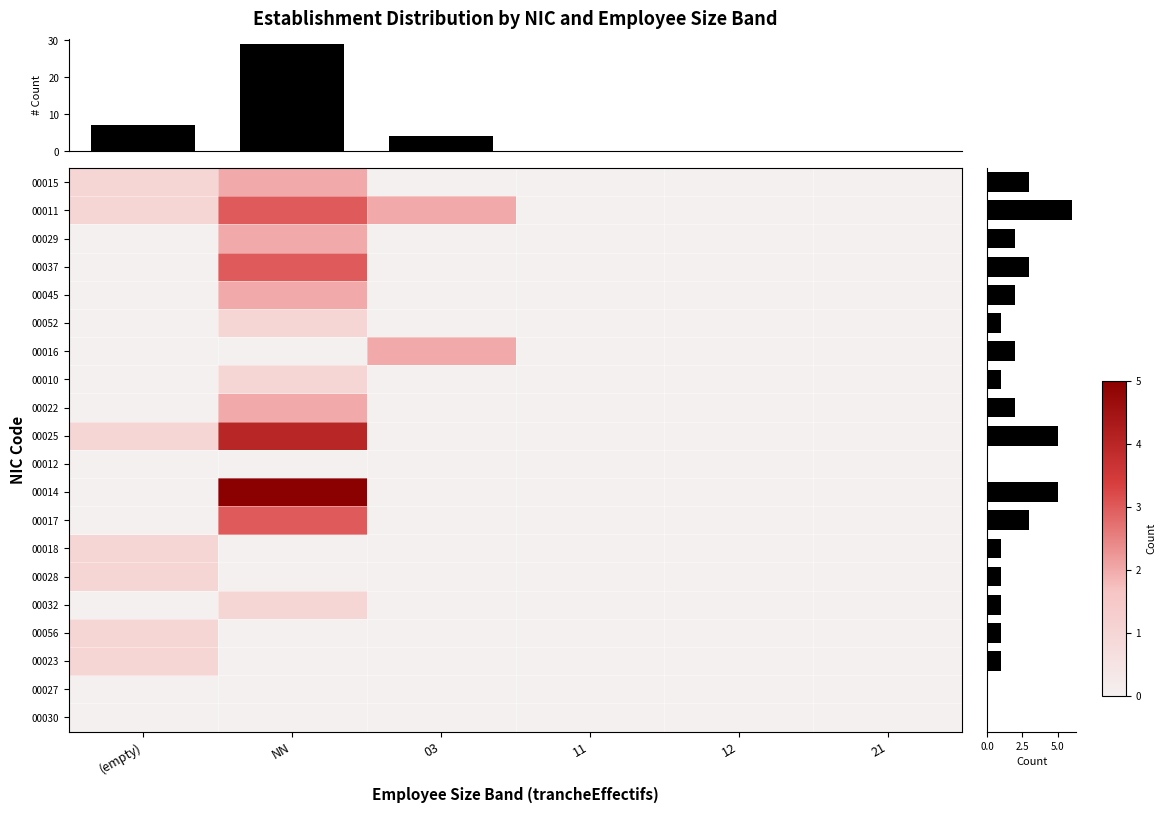

At how many categories does at least one series exceed 0?

3